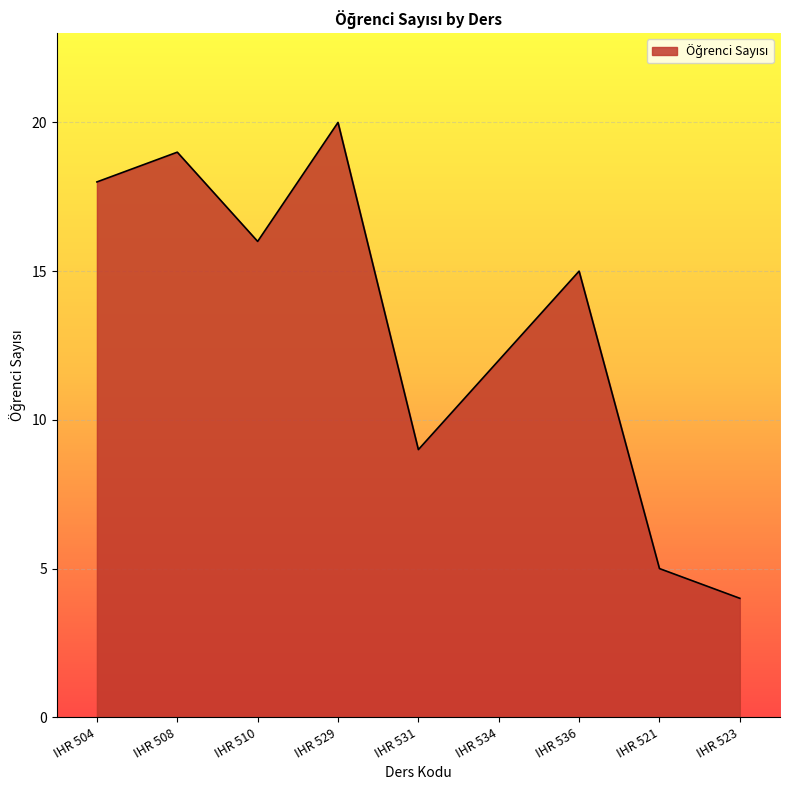

List the labels in order of value, largest first.

IHR 529, IHR 508, IHR 504, IHR 510, IHR 536, IHR 534, IHR 531, IHR 521, IHR 523